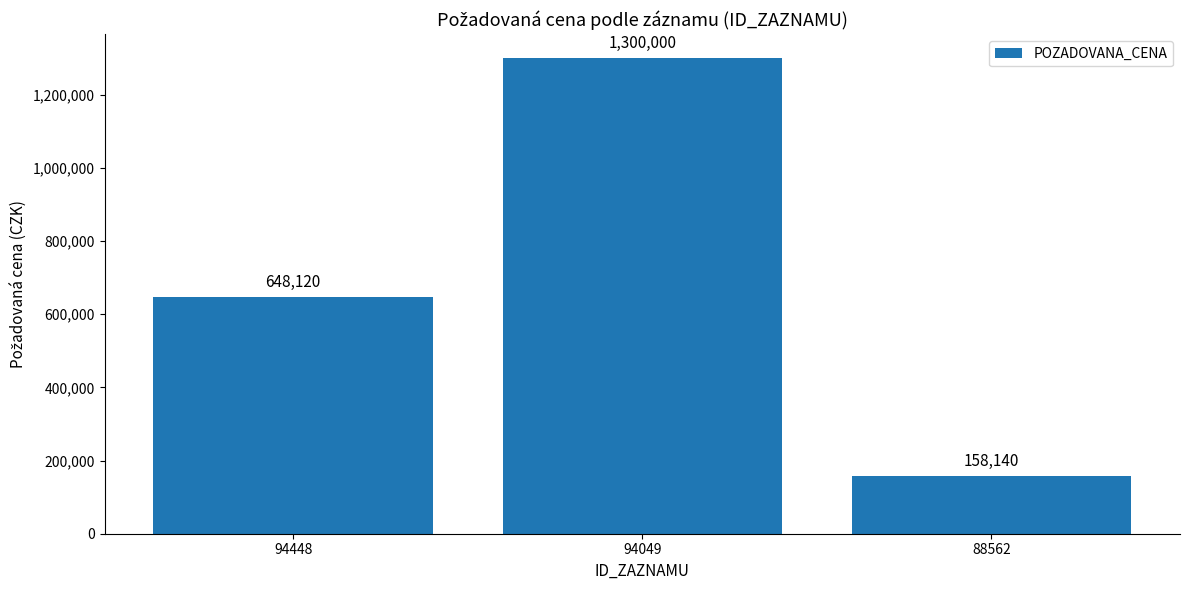

List the labels in order of value, smallest first.

88562, 94448, 94049